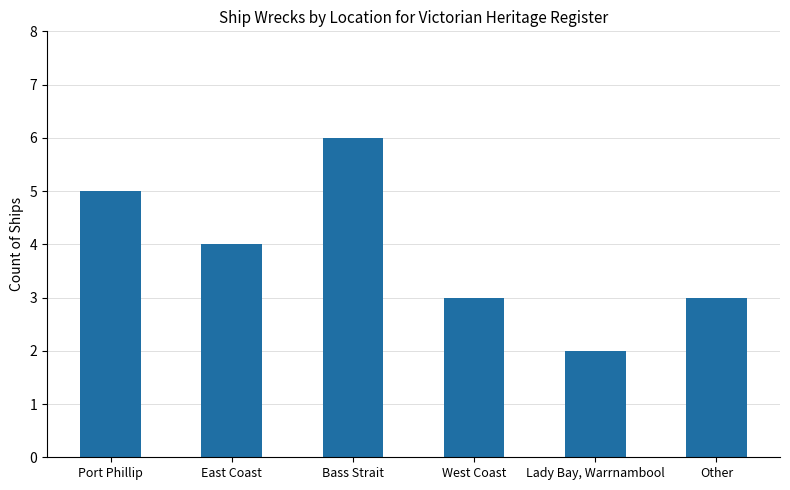

Are the bars grouped side by side (vs. stacked)?

No